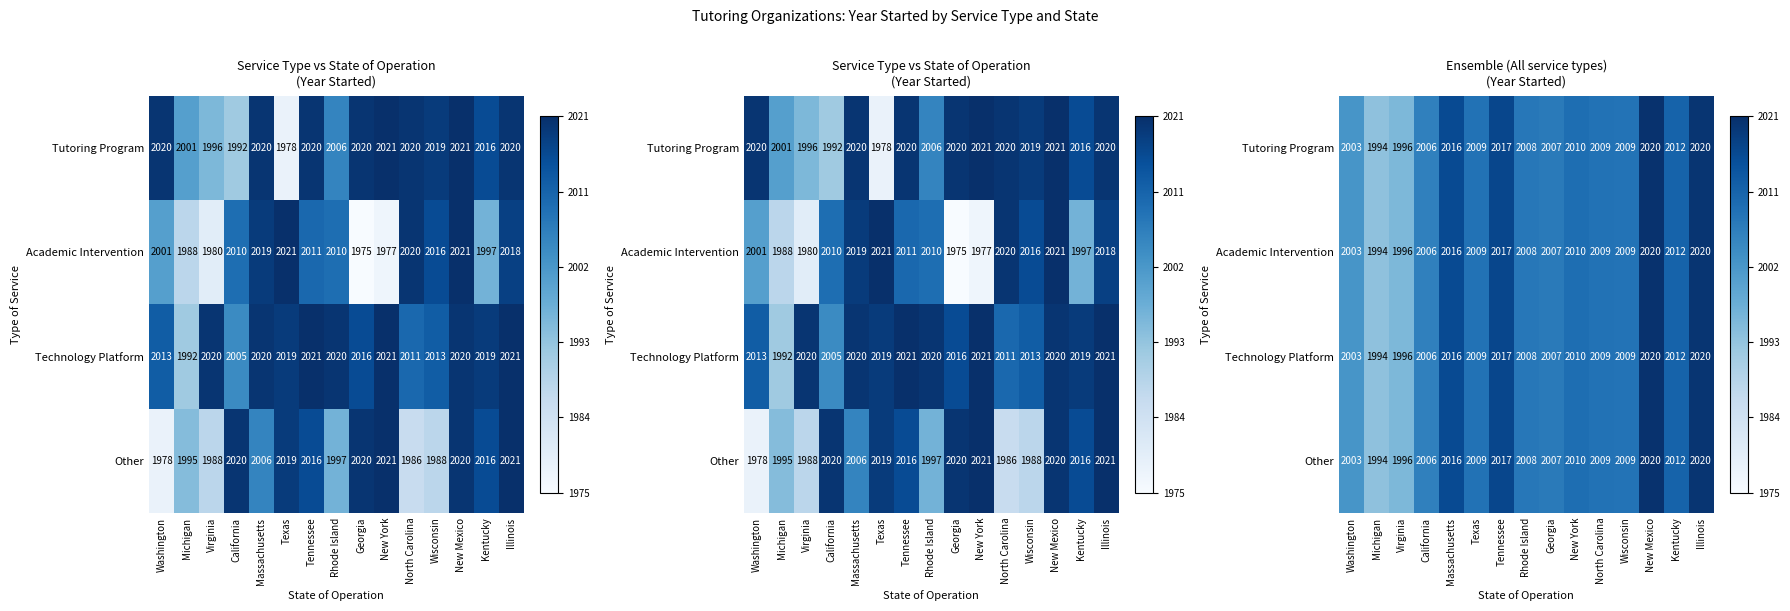

Between Texas and North Carolina, which series saw the biggest shift?

Tutoring Program